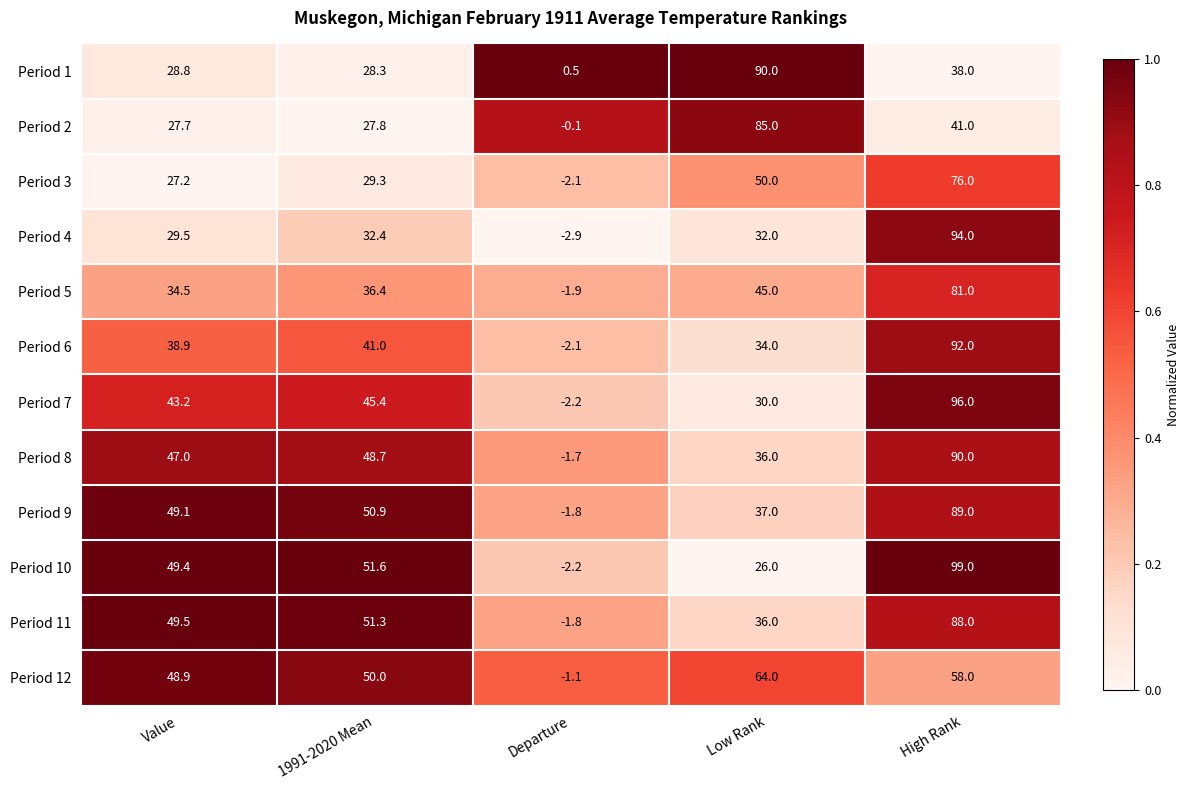

True or false: Period 11 has a value of 88.0 at High Rank.

True